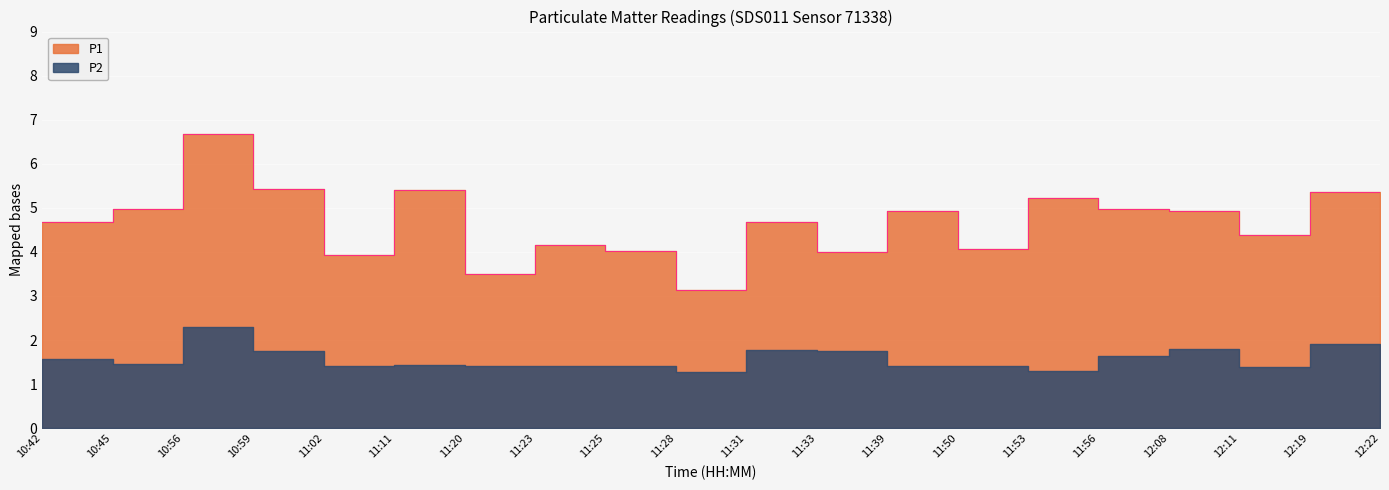

Is it true that the value at 11:20 is 5.9?

False